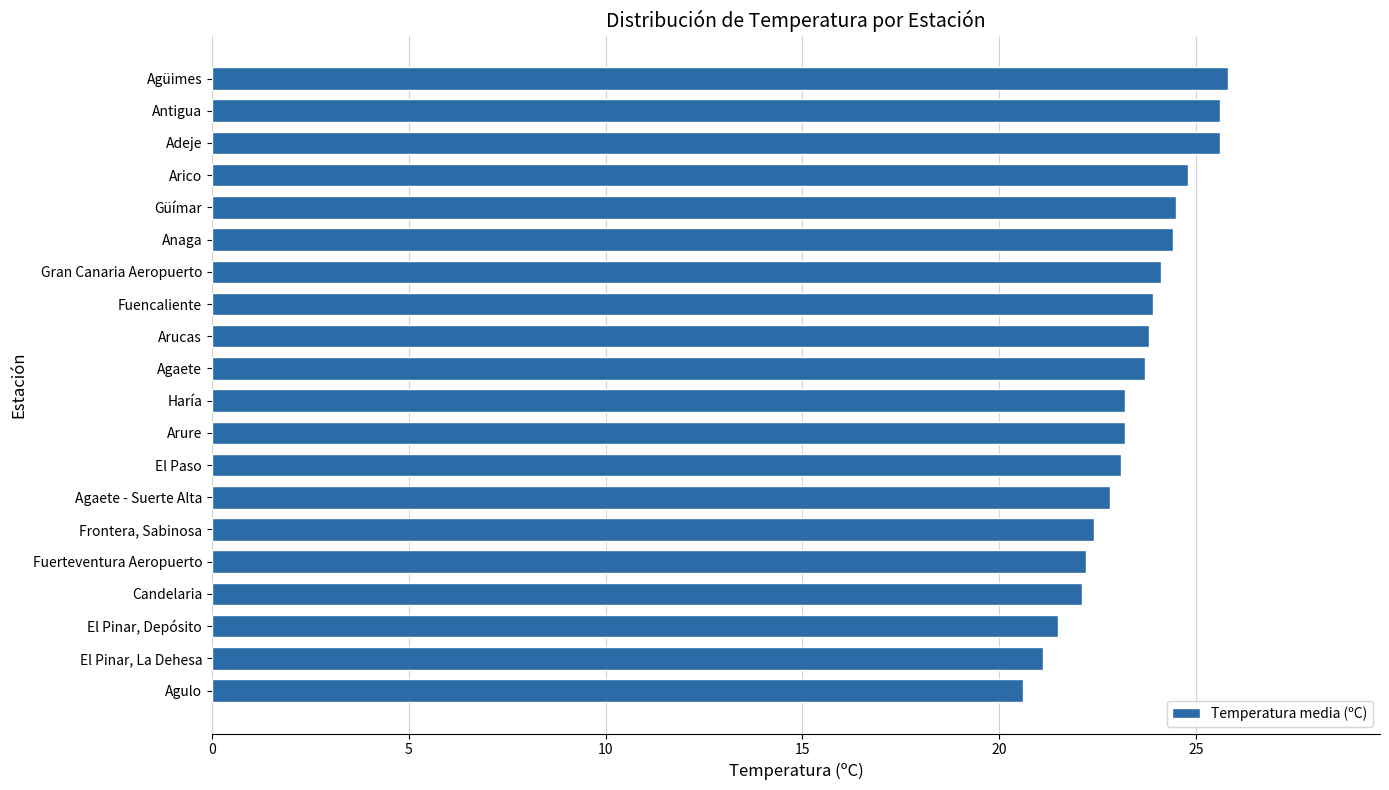

Is it true that the value at Adeje is 8.5?

False